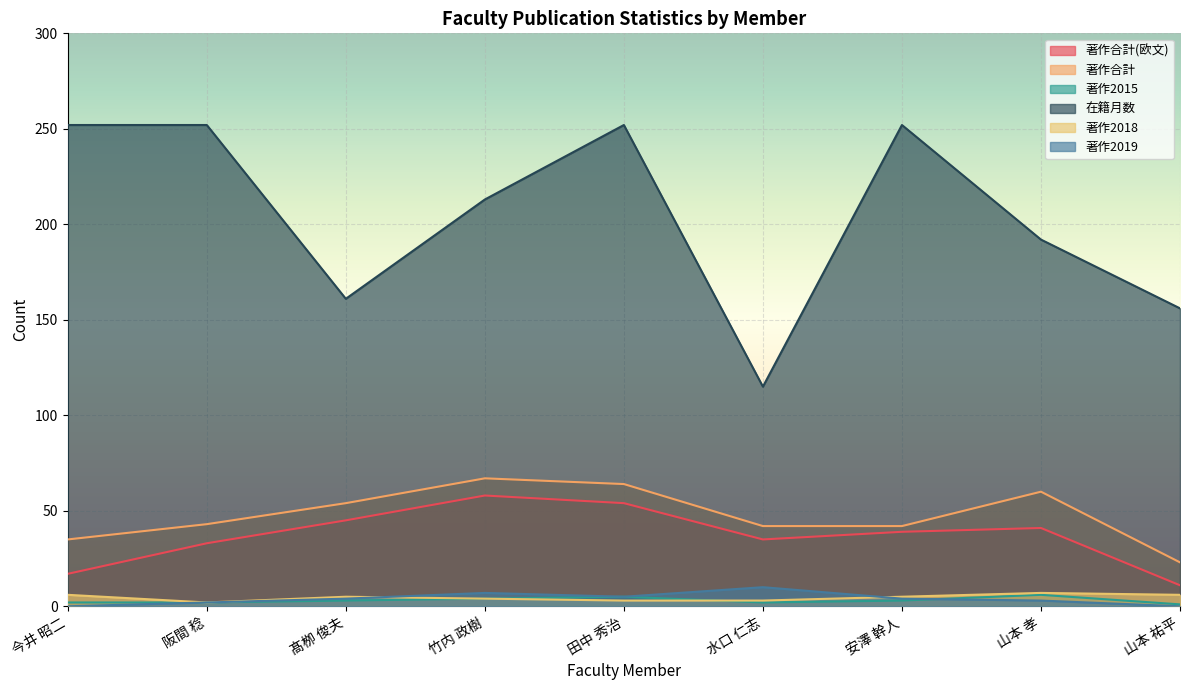

What is the average value of the 著作2019 series?

4